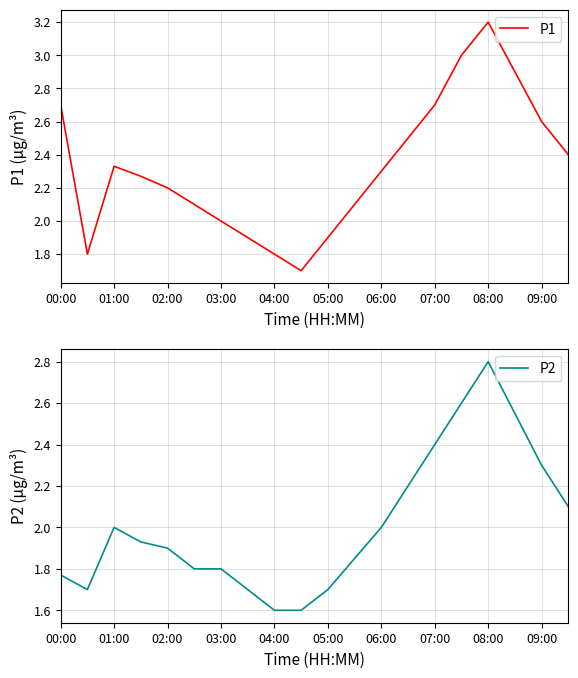

At which label does P1 reach its peak?

08:00